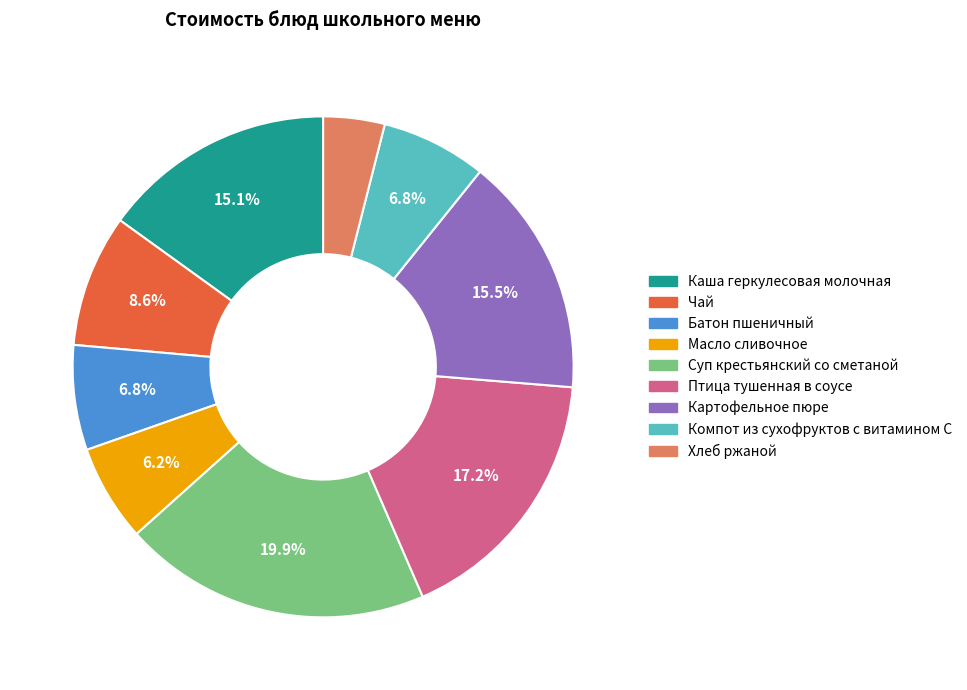

Approximately how many times larger is the value at Каша геркулесовая молочная compared to Птица тушенная в соусе?

0.9